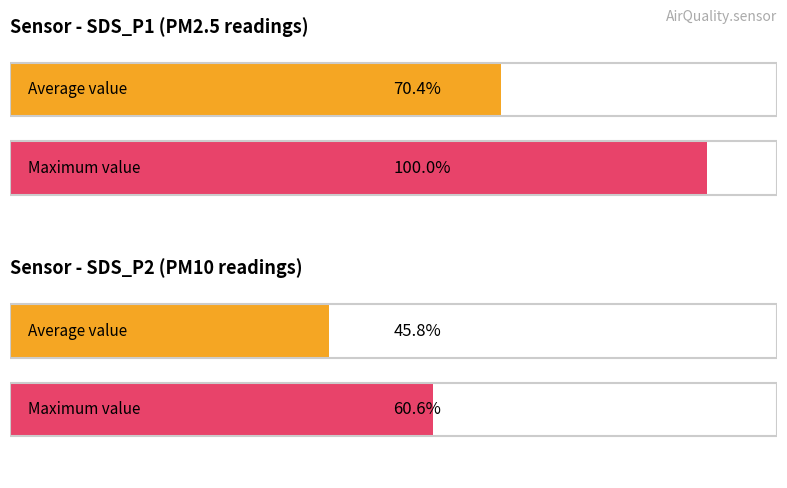

Count the number of data series in this chart.

2